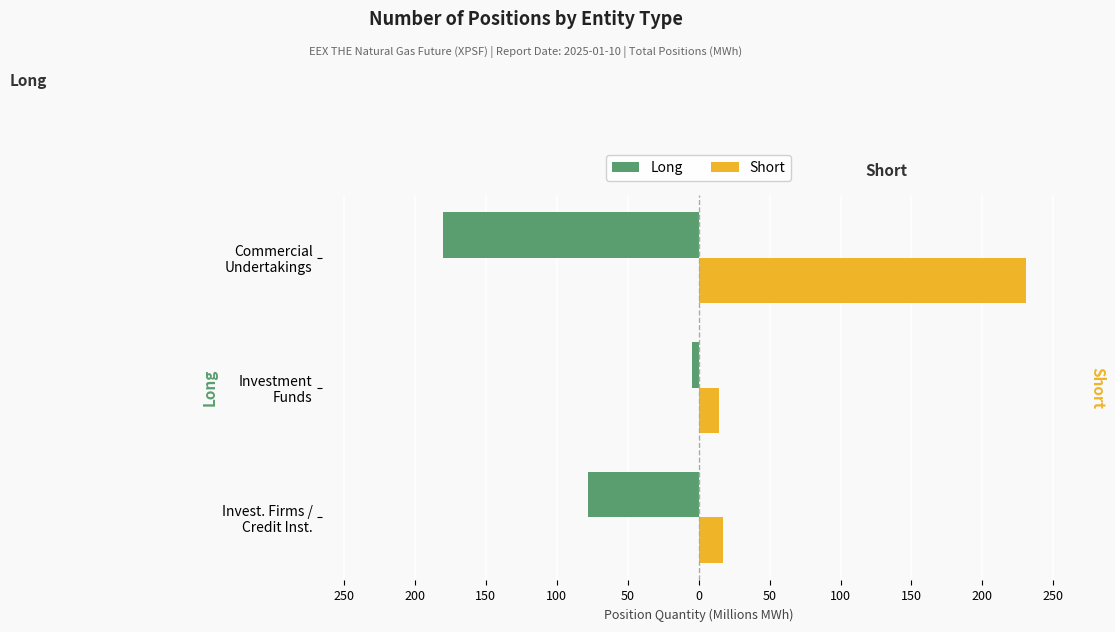

What are all the series names shown in the legend?

Long, Short